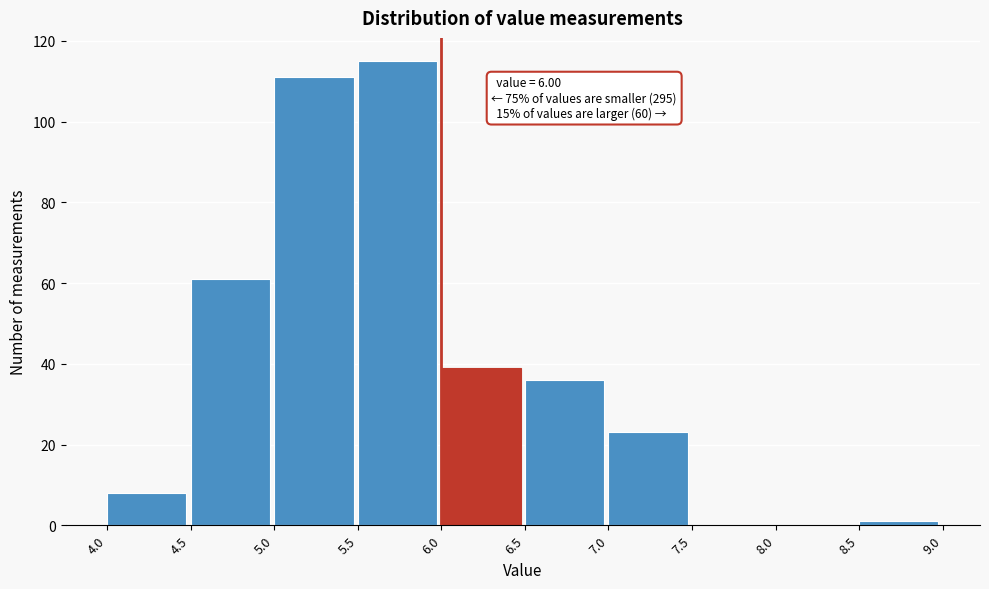

Which range on the x-axis has the tallest bar?

5.5 to 6.0